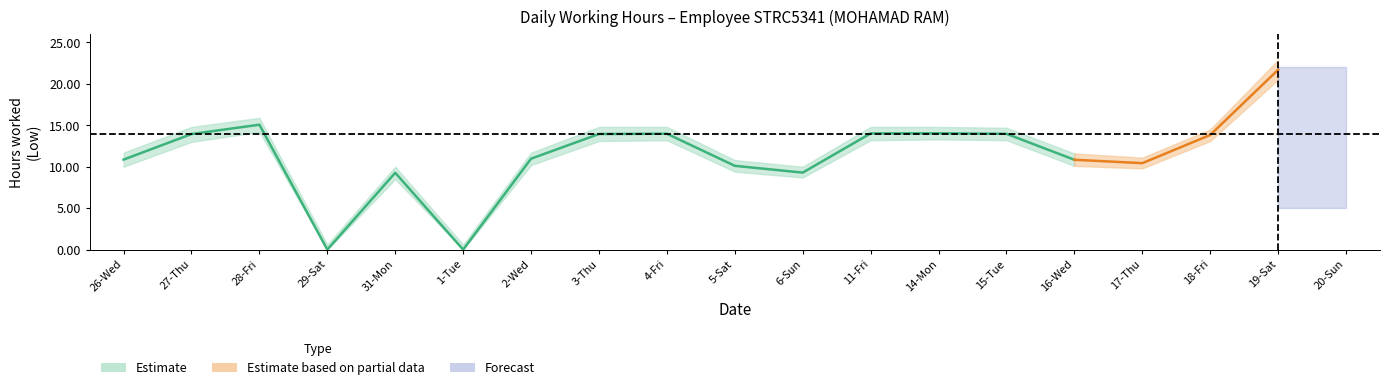

What value does the upper series have at 28-Fri?

15.9